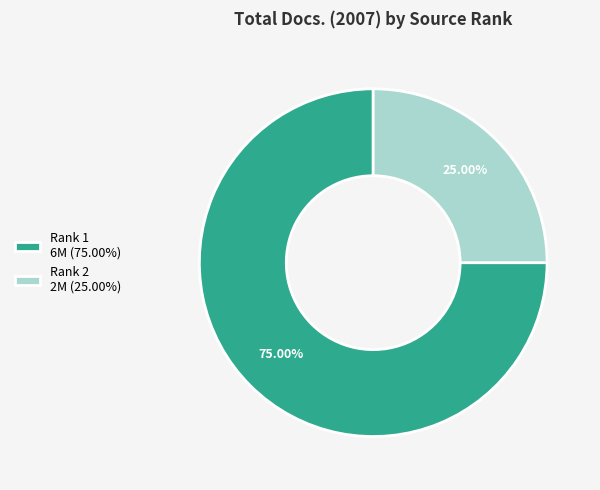

Which has a higher value, Rank 1 6M (75.00%) or Rank 2 2M (25.00%)?

Rank 1 6M (75.00%)